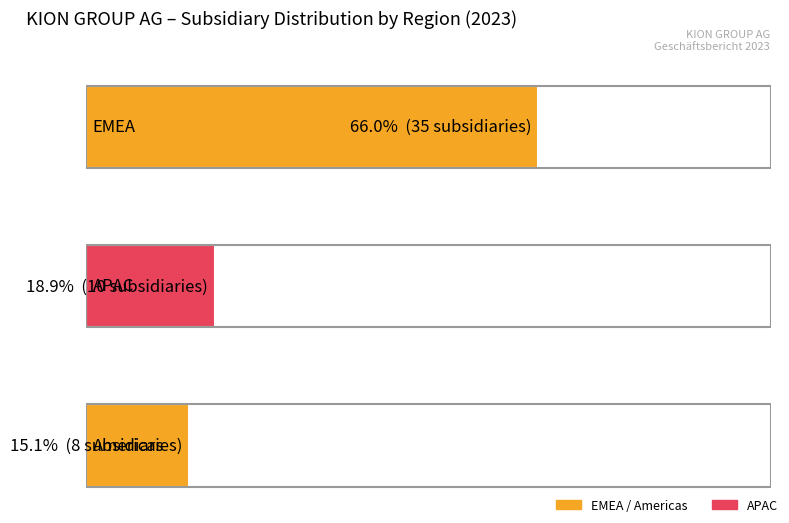

What is the label of the 2nd bar from the right?

APAC